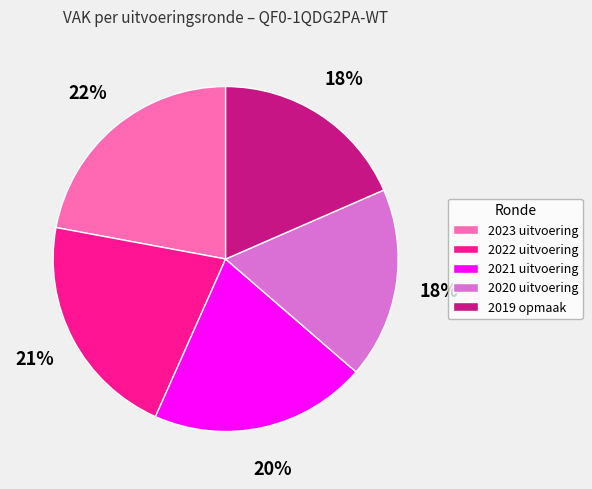

Do 2022 uitvoering and 2019 opmaak together represent more than half of the pie?

No